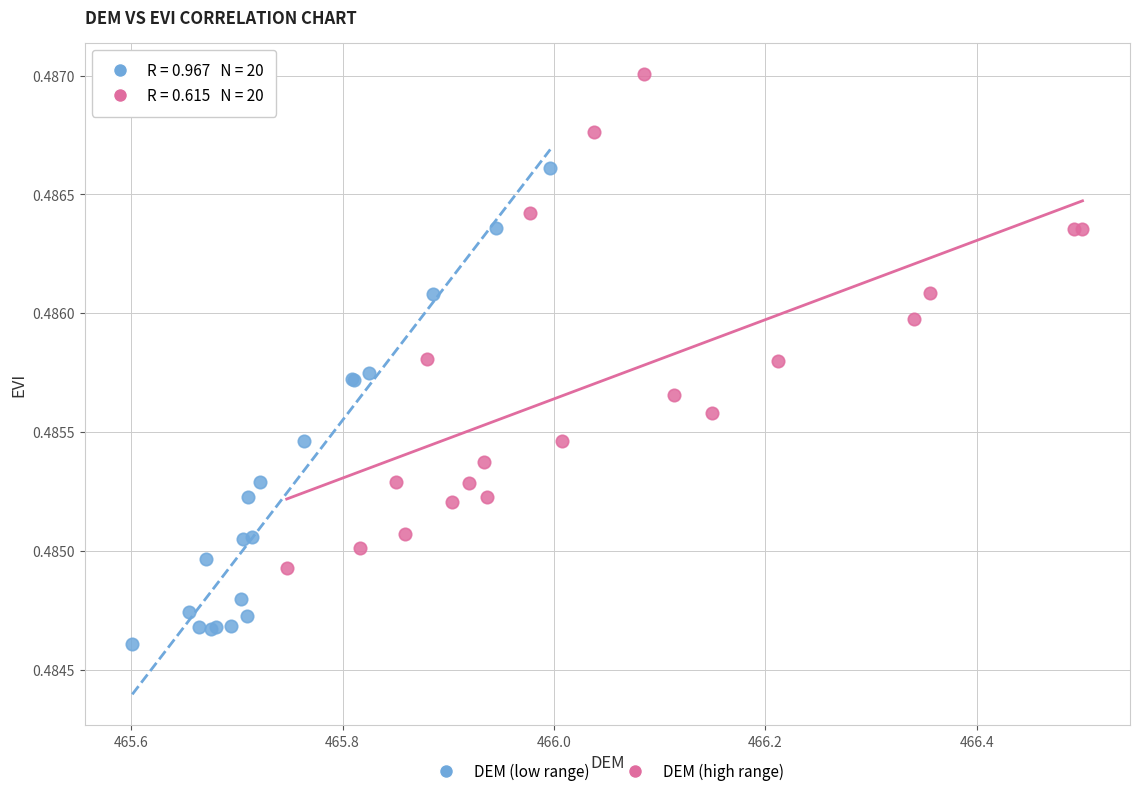

Which series reaches the maximum Y coordinate?

DEM (high range)